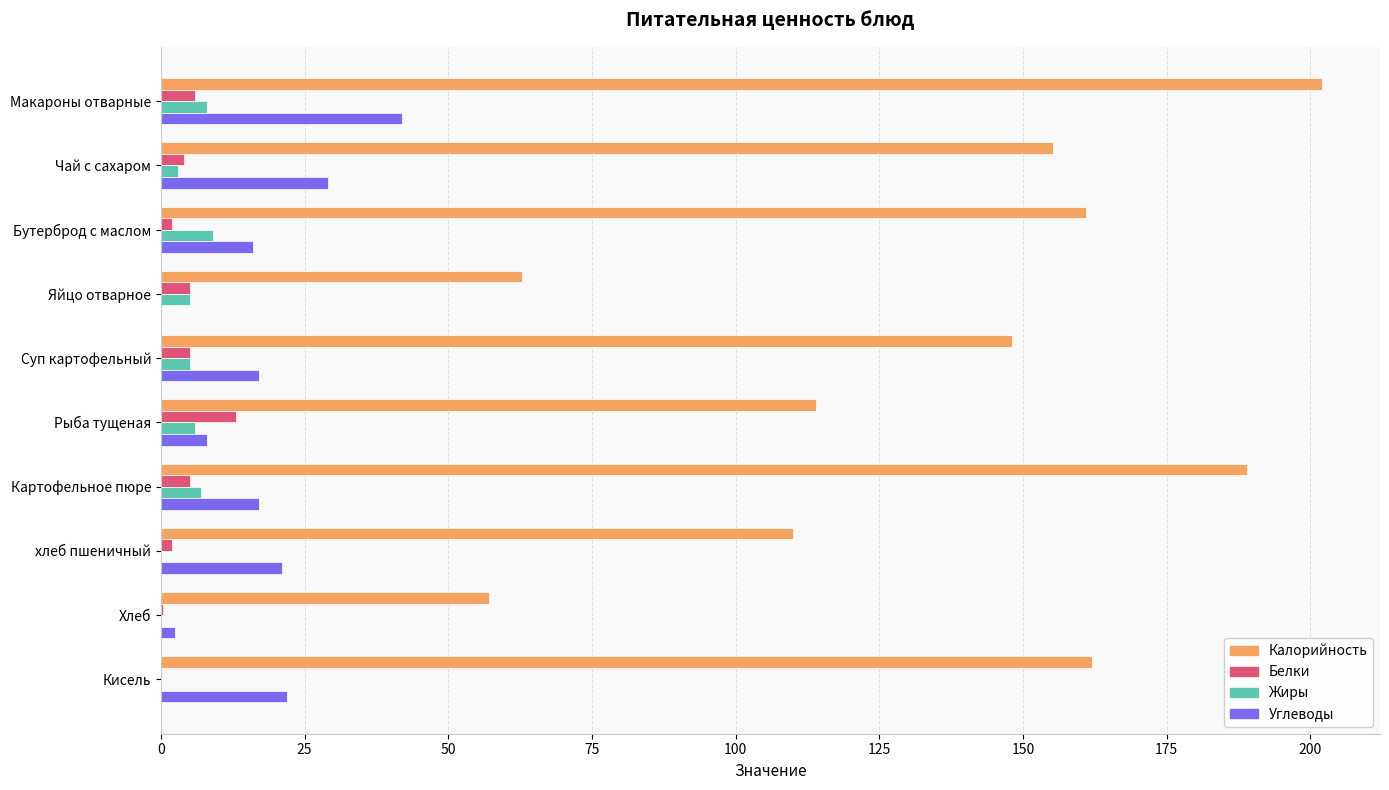

Where is Калорийность nearest to the value 129?

Рыба тущеная